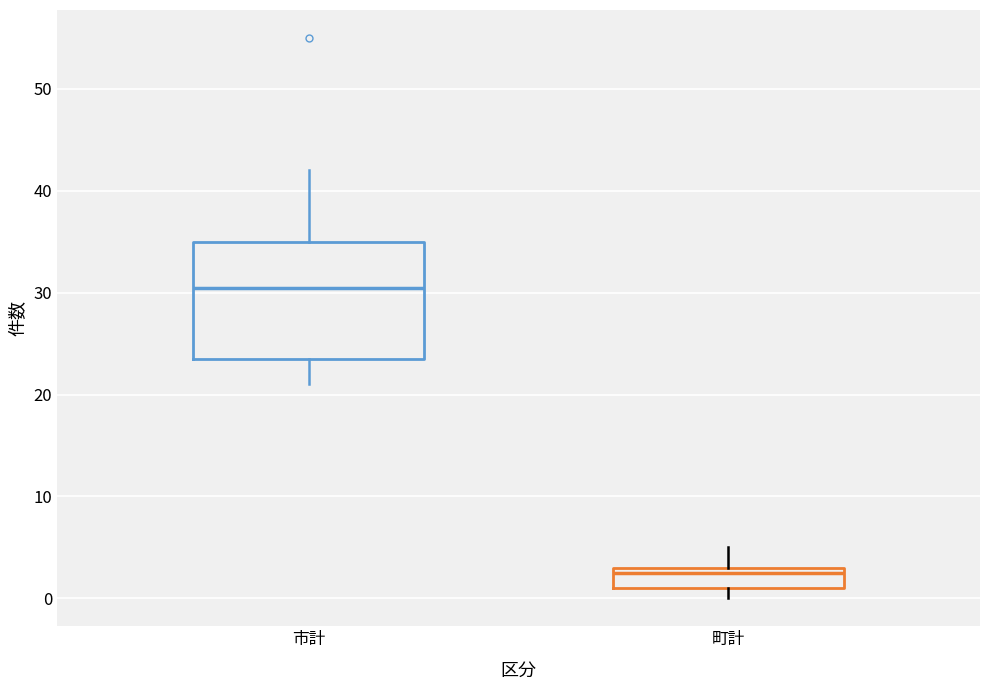

Where does the upper whisker of the box for 町計 end on the y-axis? The values are not printed on the chart, so give them approximately, as read against the axis.

5